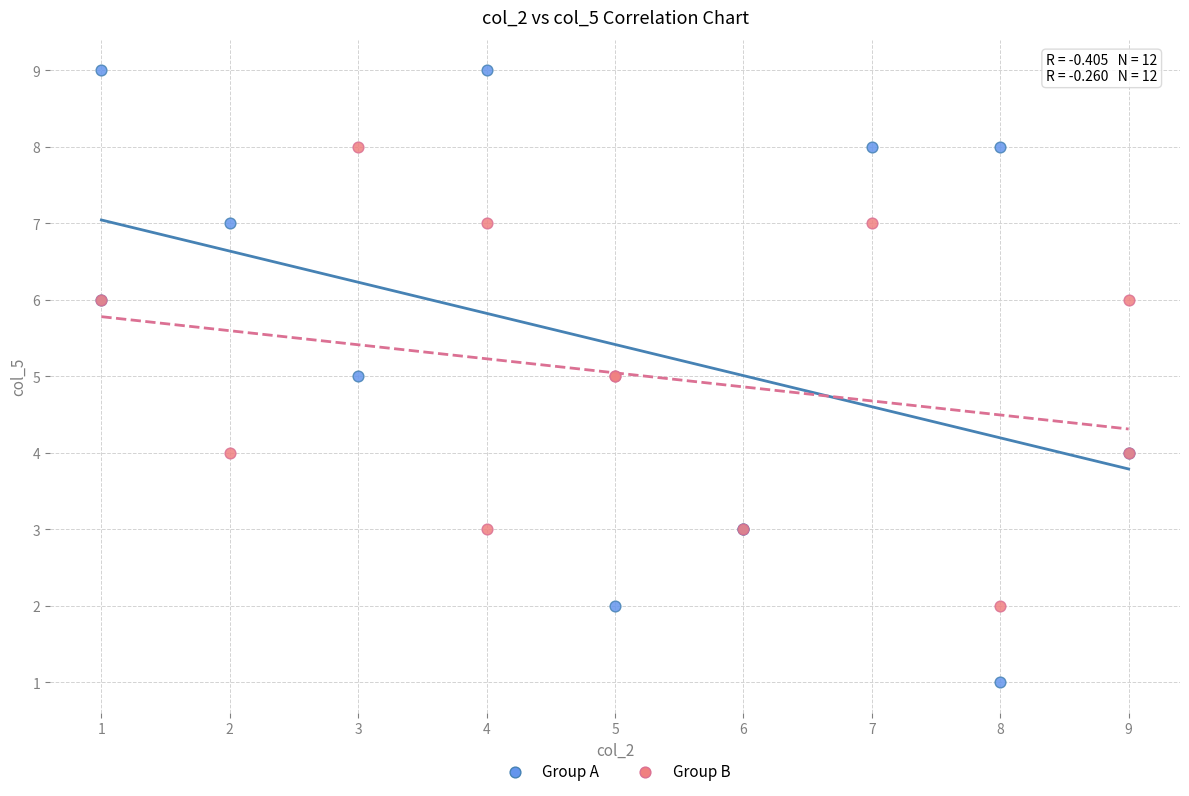

Which series has the widest spread of Y values?

Group A